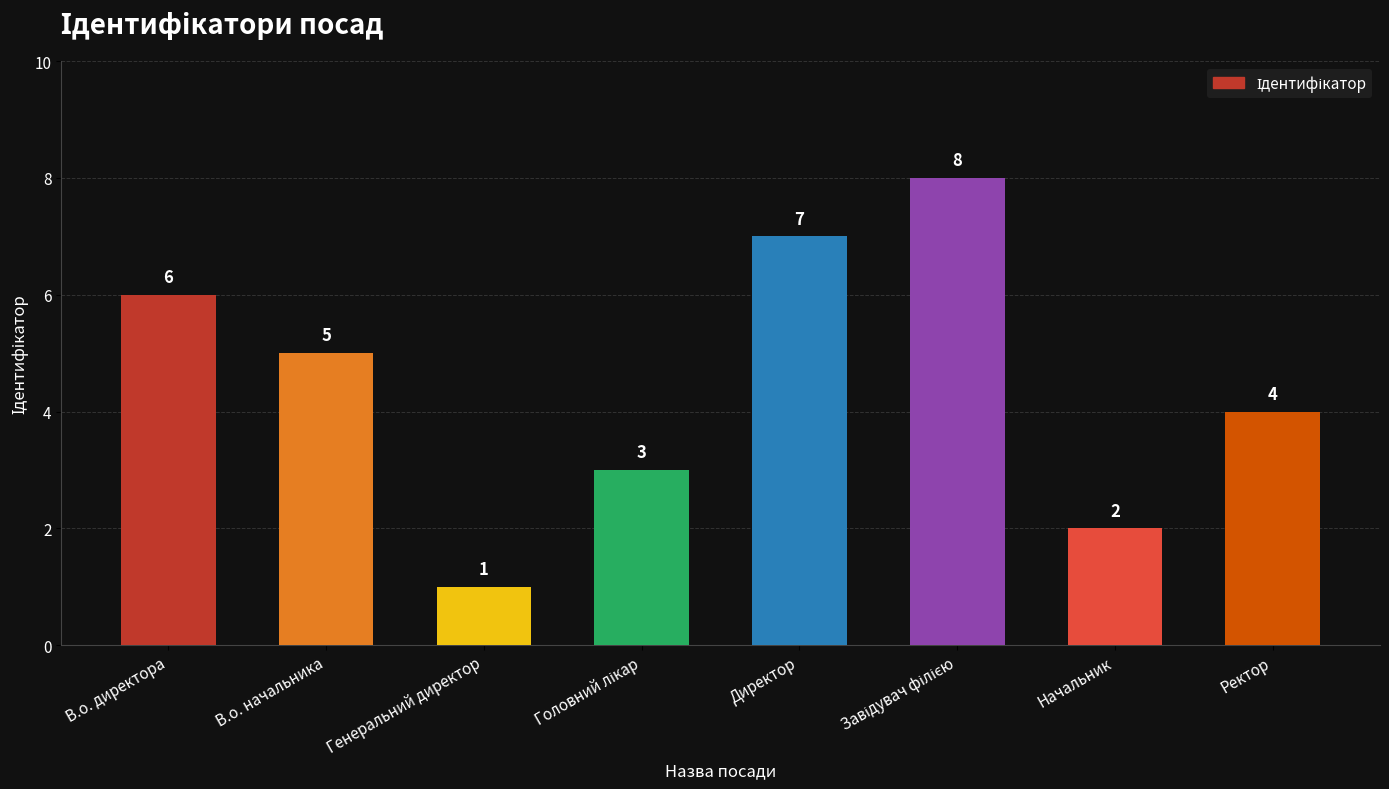

What is the value of the 3rd bar from the left?

1